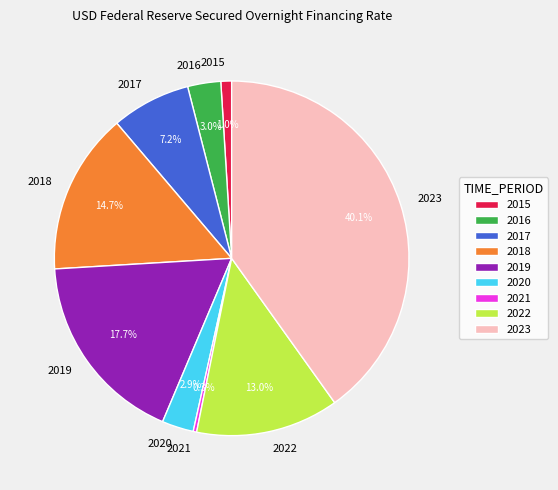

Combined, what portion of the pie is 2020 and 2017?

10.1%